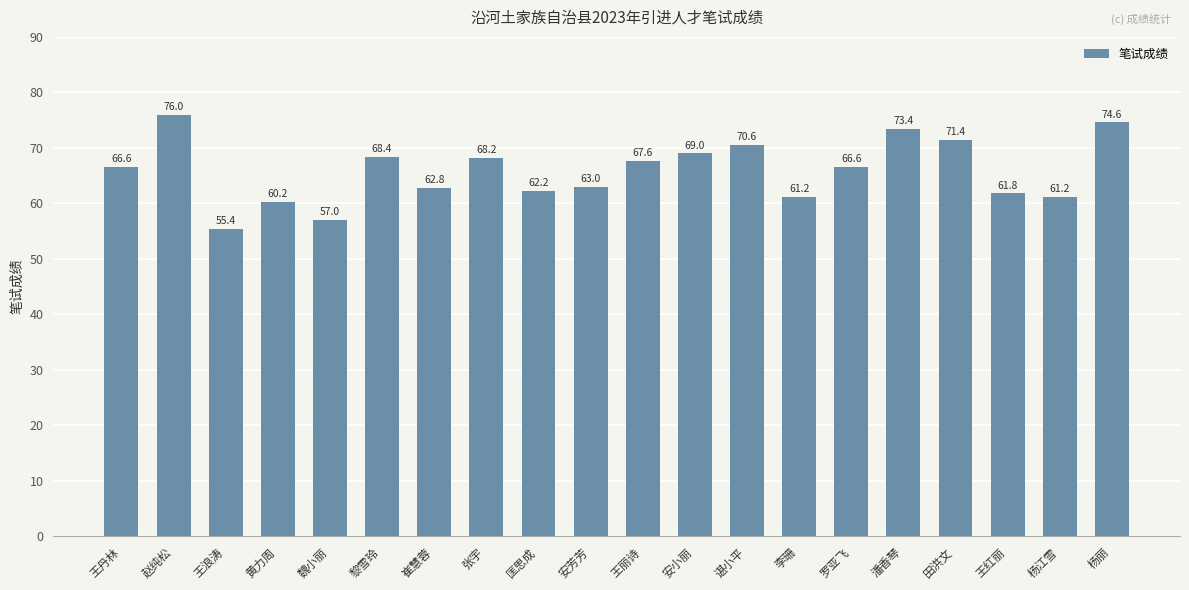

Approximately how many times larger is the value at 赵纯松 compared to 王丹林?

1.1